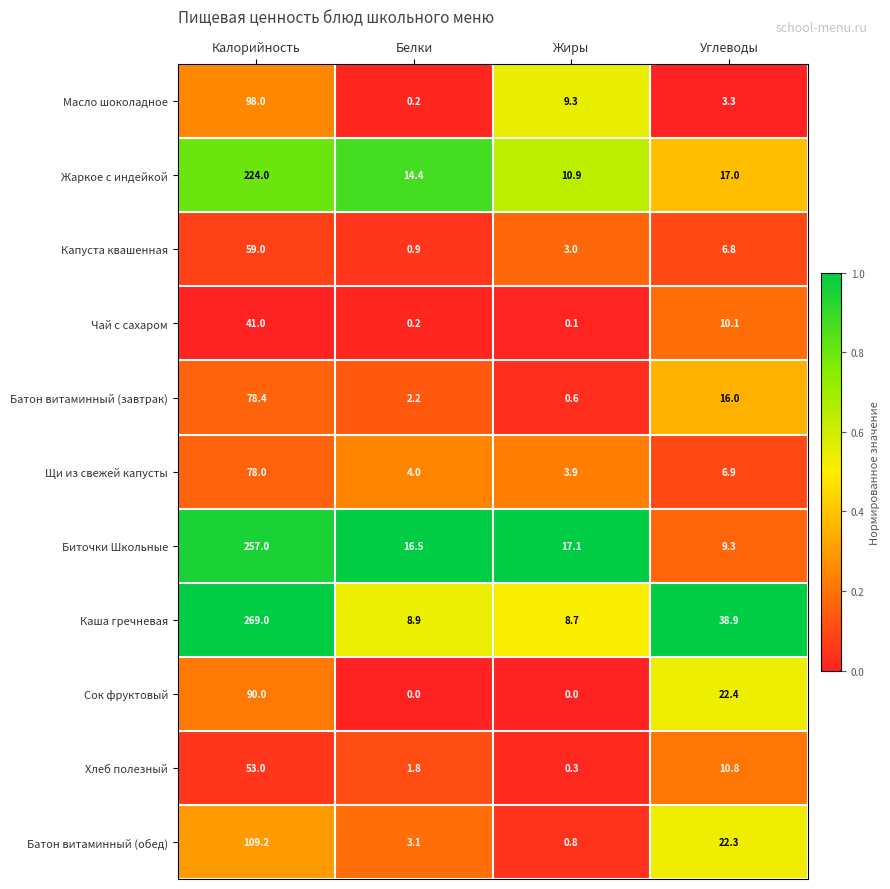

At which label does Сок фруктовый first exceed 22?

Калорийность